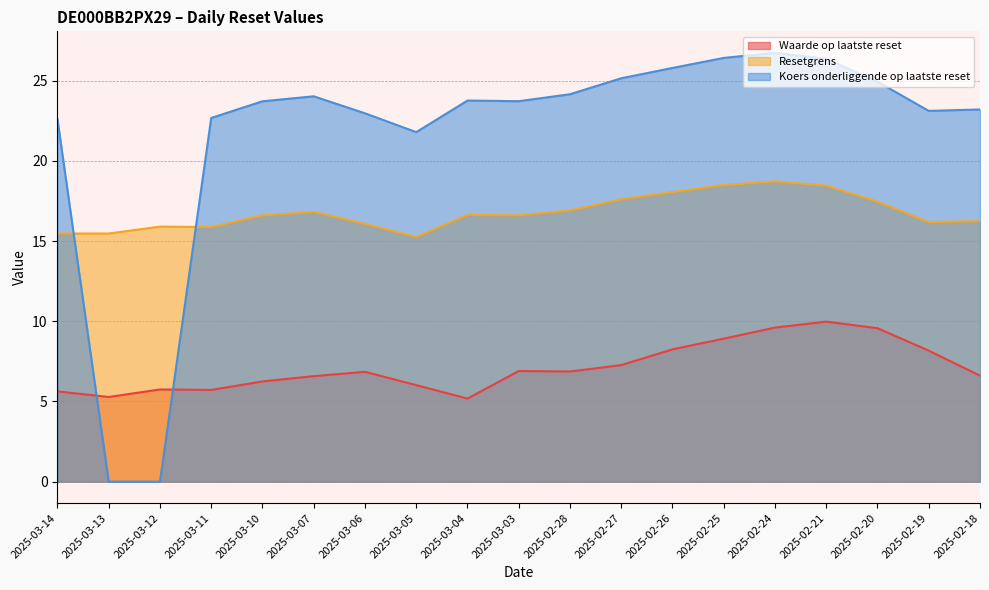

What is the lowest value of the Waarde op laatste reset series?

5.2